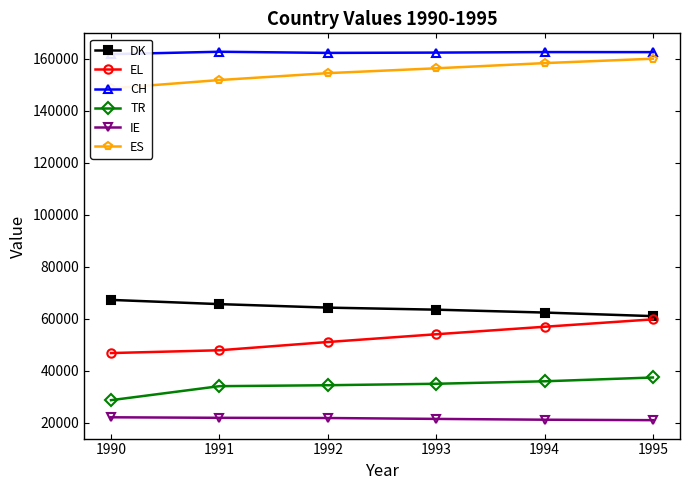

Is the value of CH at 1994 greater than the value of TR at 1991?

Yes